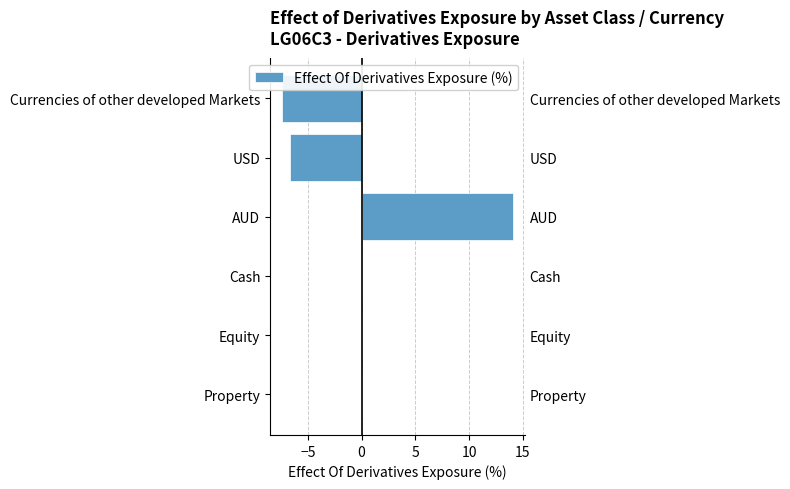

What is the sum of all values?

0.1